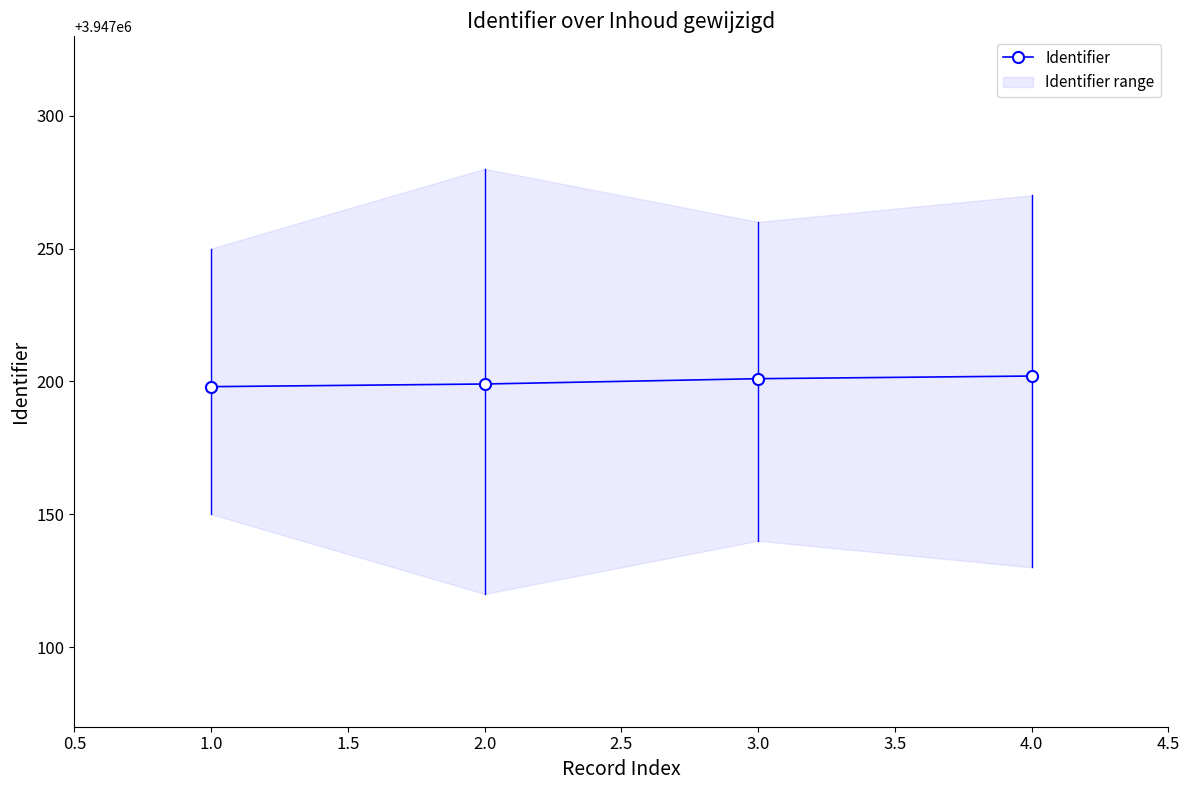

What is the sum of all values?

15788800